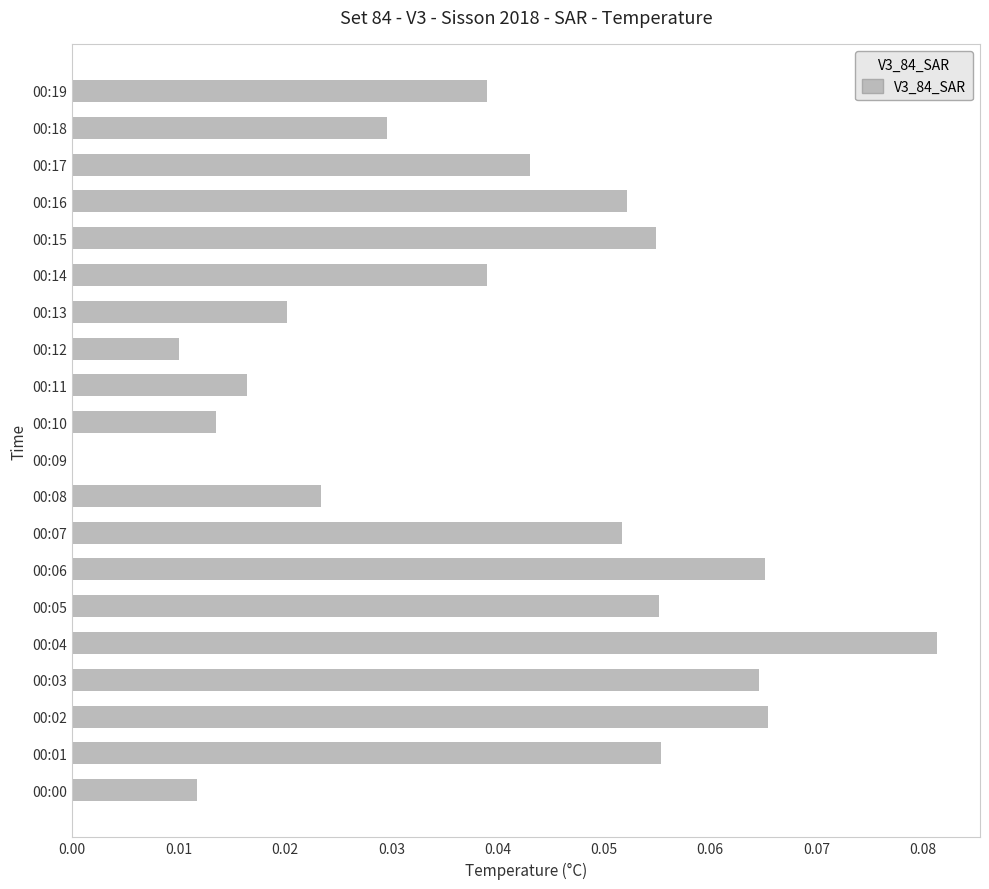

Which label corresponds to the largest value in the chart?

00:04